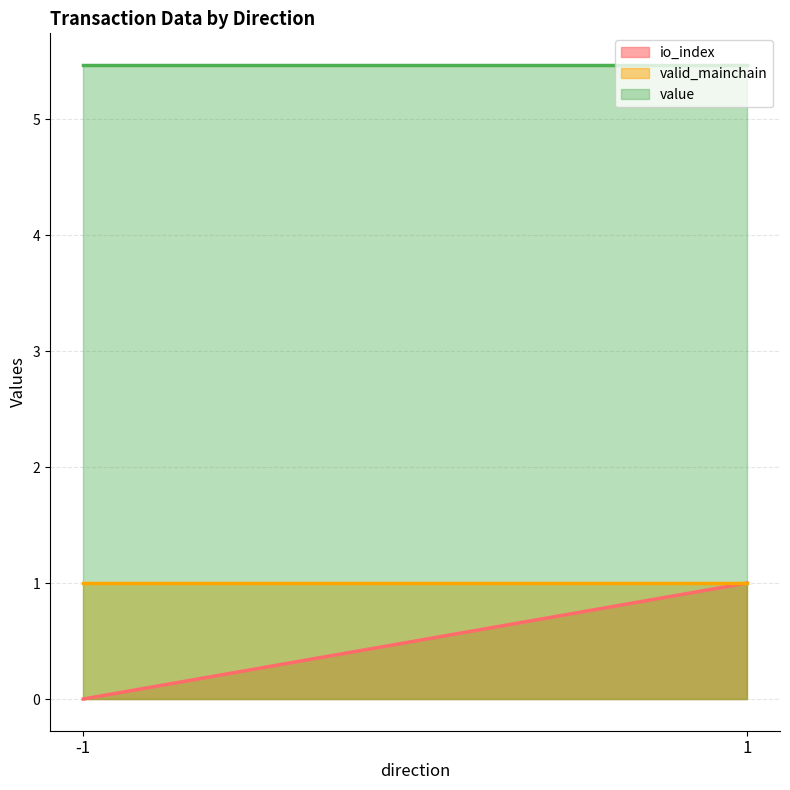

Is it true that io_index equals 0.0 at -1?

True